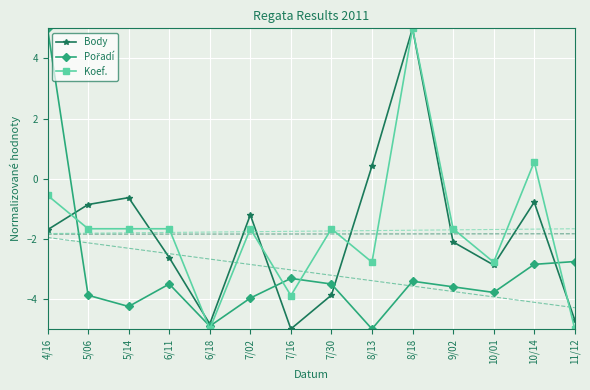

Rank the series at 8/18 from lowest to highest value.

Pořadí, Body, Koef.